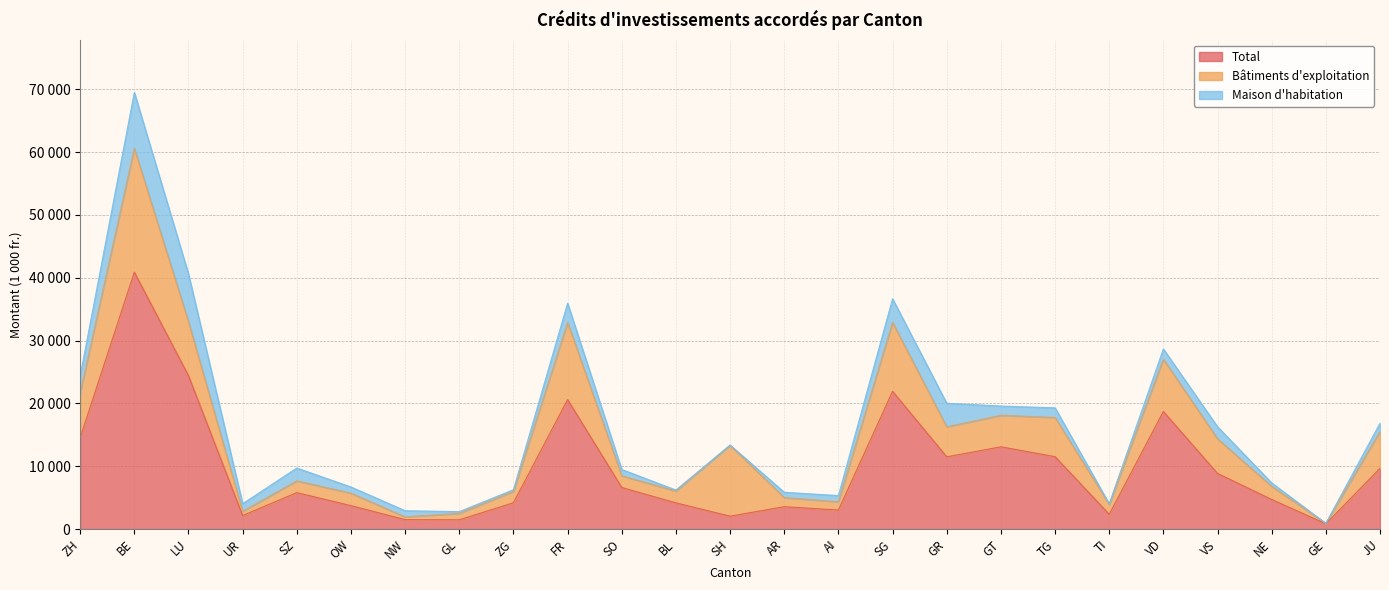

Reading left to right, transcribe all the data shown in this chart.

Total: 14549	40883	24418	2156	5804	3731	1506	1478	4192	20606	6616	4173	2056	3563	3032	21915	11500	13094	11528	2356	18712	8857	4711	843	9669
Bâtiments d'exploitation: 7132	19694	8580	676	1867	1985	436	1029	1820	12278	1867	1879	11276	1448	1323	10971	4772	5011	6240	1581	8312	5508	2095	73	5857
Maison d'habitation: 2686	8909	7605	1210	2047	984	980	274	252	3060	1000	164	50	845	979	3764	3749	1474	1523	90	1641	1922	544	0	1332